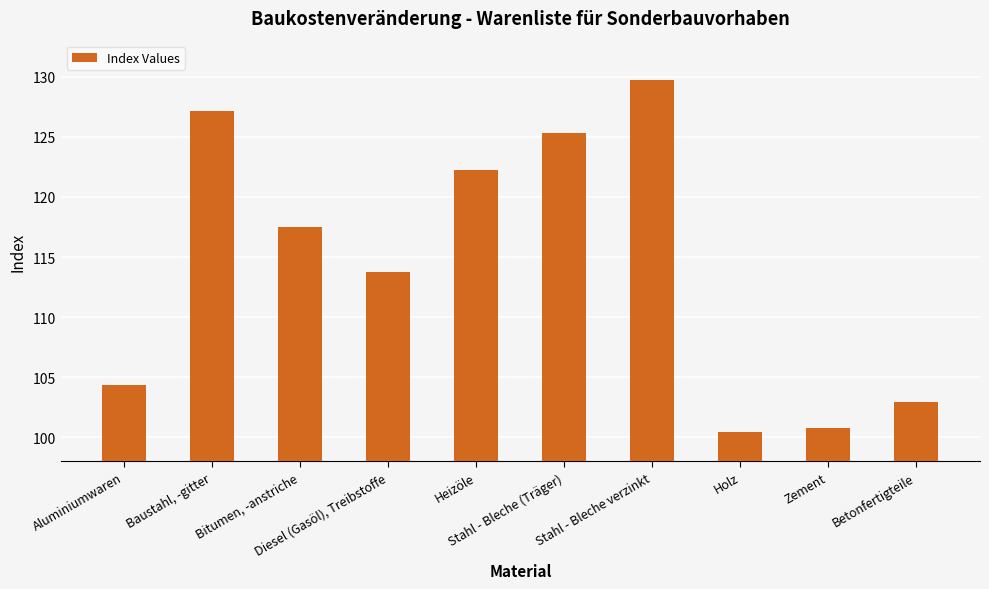

At which label does the data first exceed 117?

Baustahl, -gitter